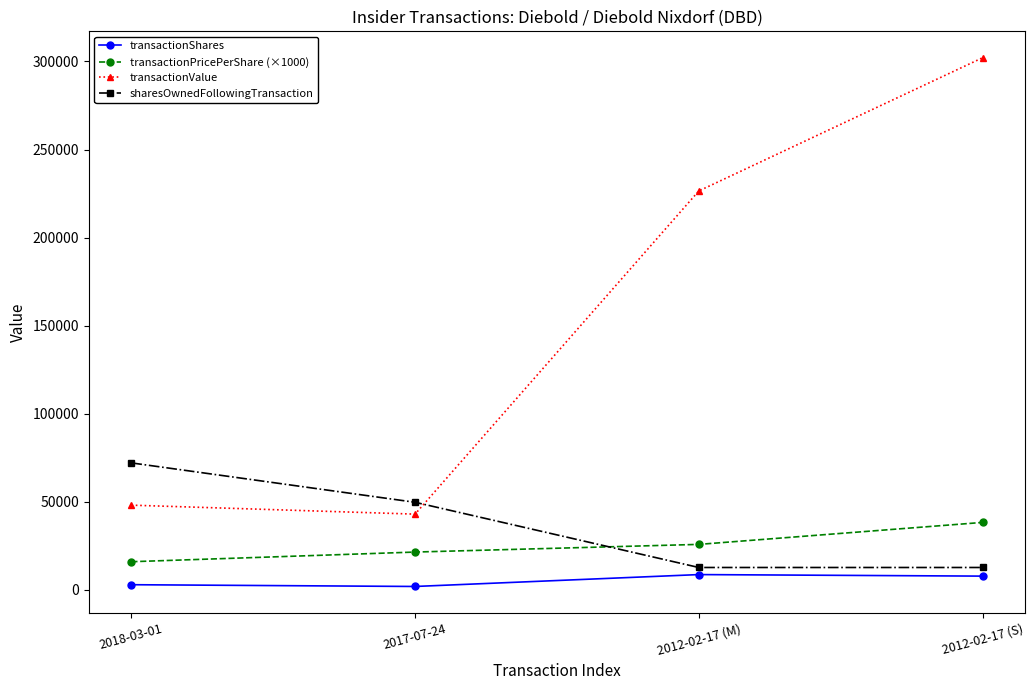

What is the difference between the second highest and minimum values in the transactionValue series?

183428.0